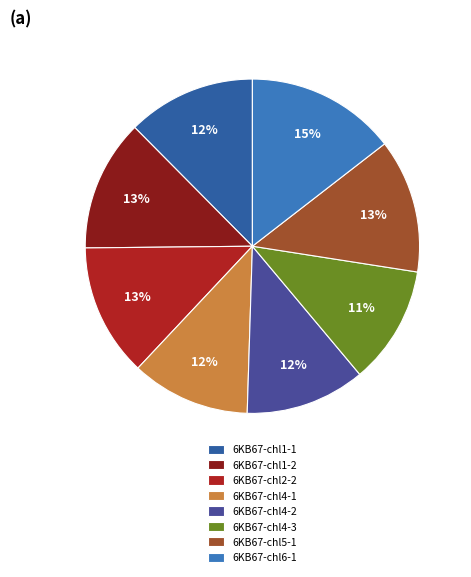

Count the number of slices in the pie.

8